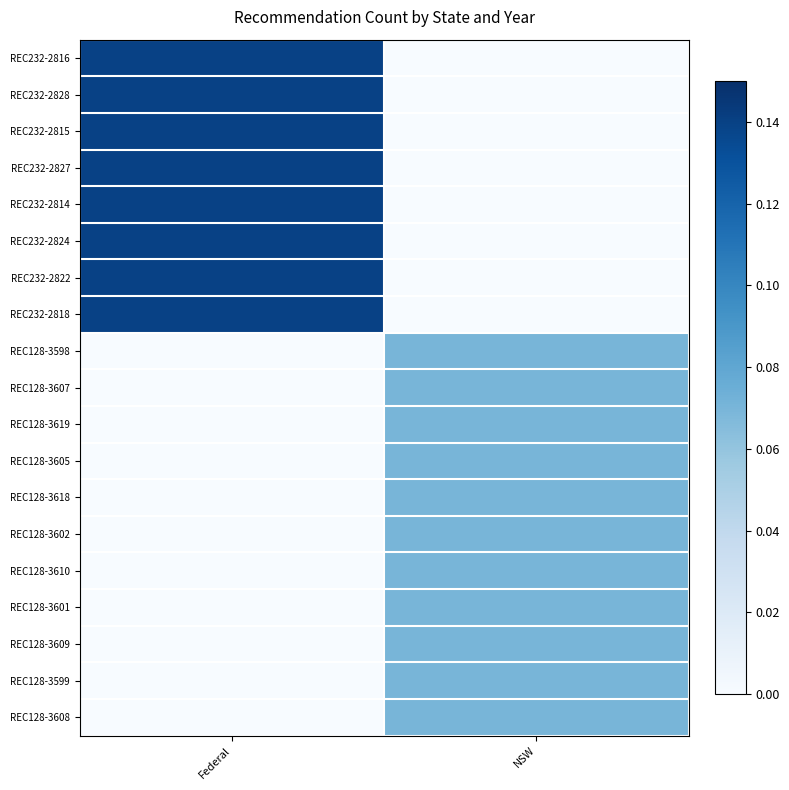

Between Federal and NSW, which series saw the biggest shift?

REC232-2816